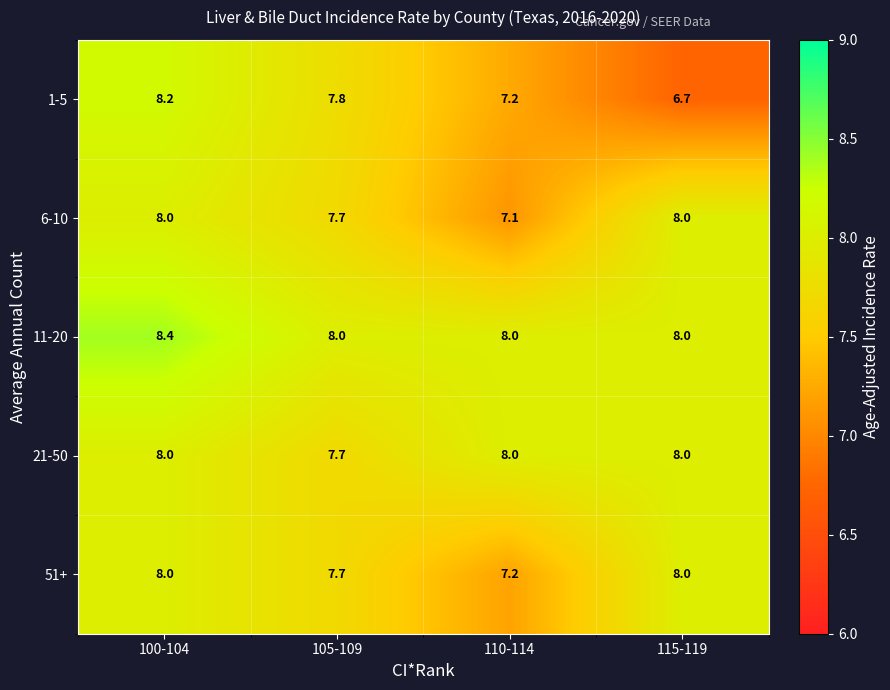

List the labels in order of 1-5 value, smallest first.

115-119, 110-114, 105-109, 100-104